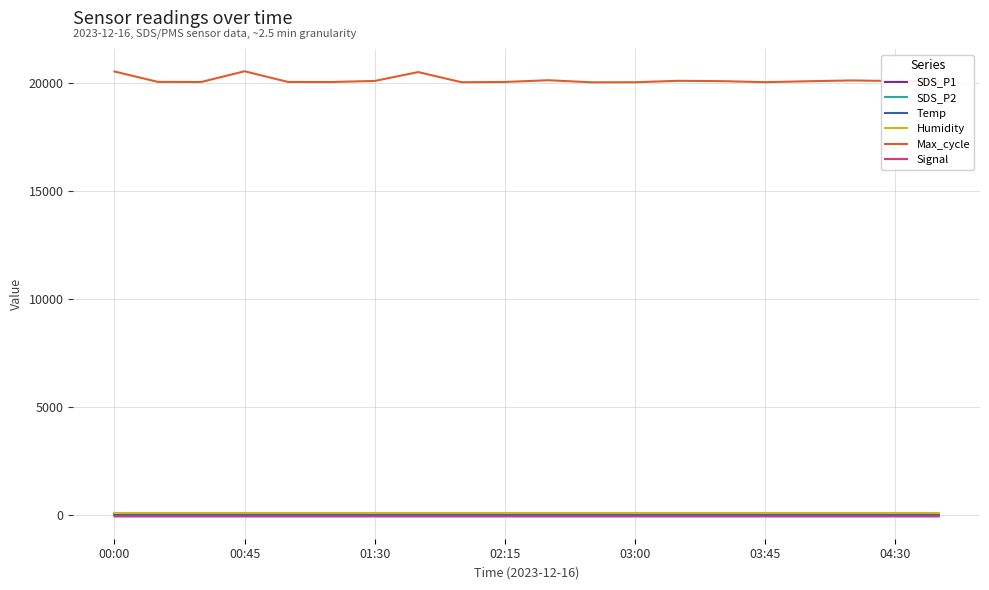

Which series has the widest spread of values?

Max_cycle